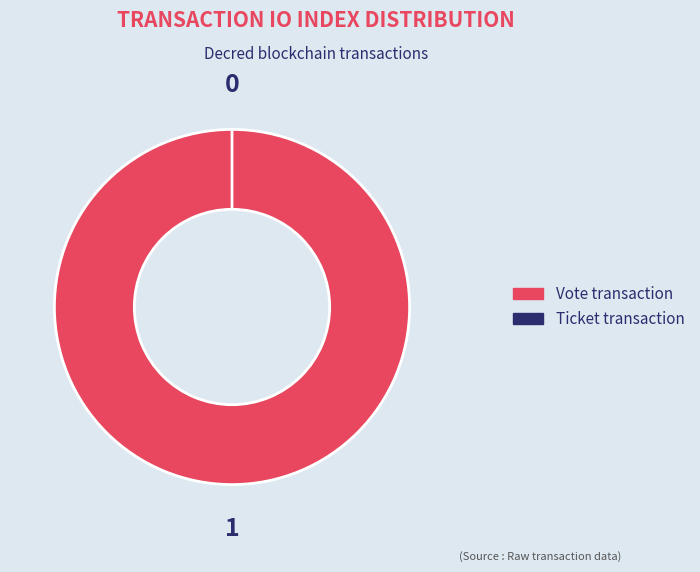

To the nearest percent, what is the difference between the largest and smallest slice percentages?

100%